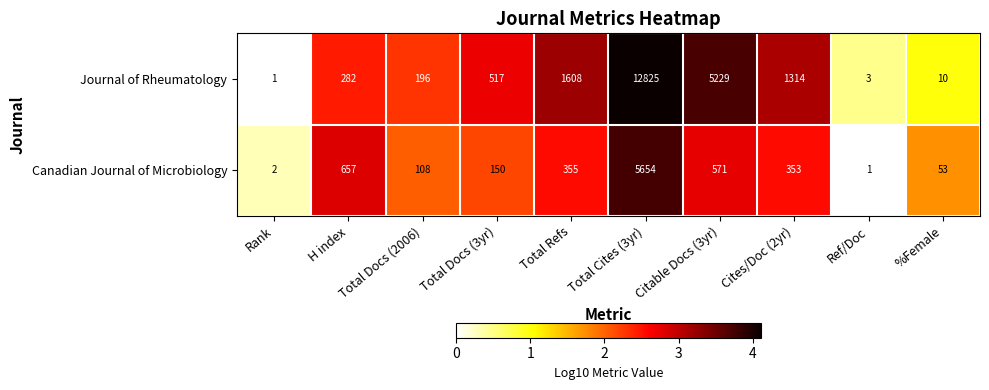

What is the difference between the Journal of Rheumatology values at Total Cites (3yr) and Total Docs (3yr)?

12308